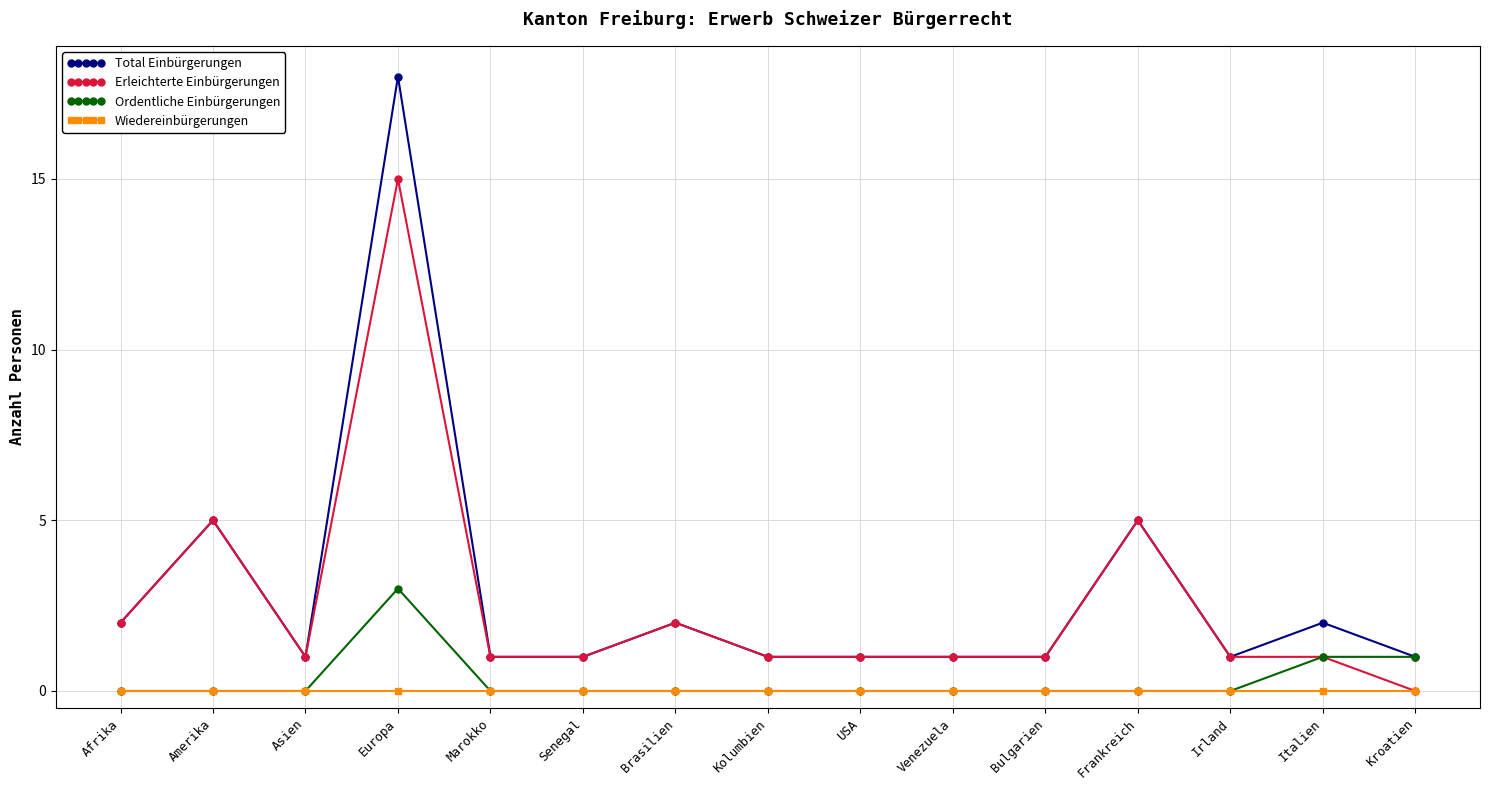

What is the total value across all series at Senegal?

2